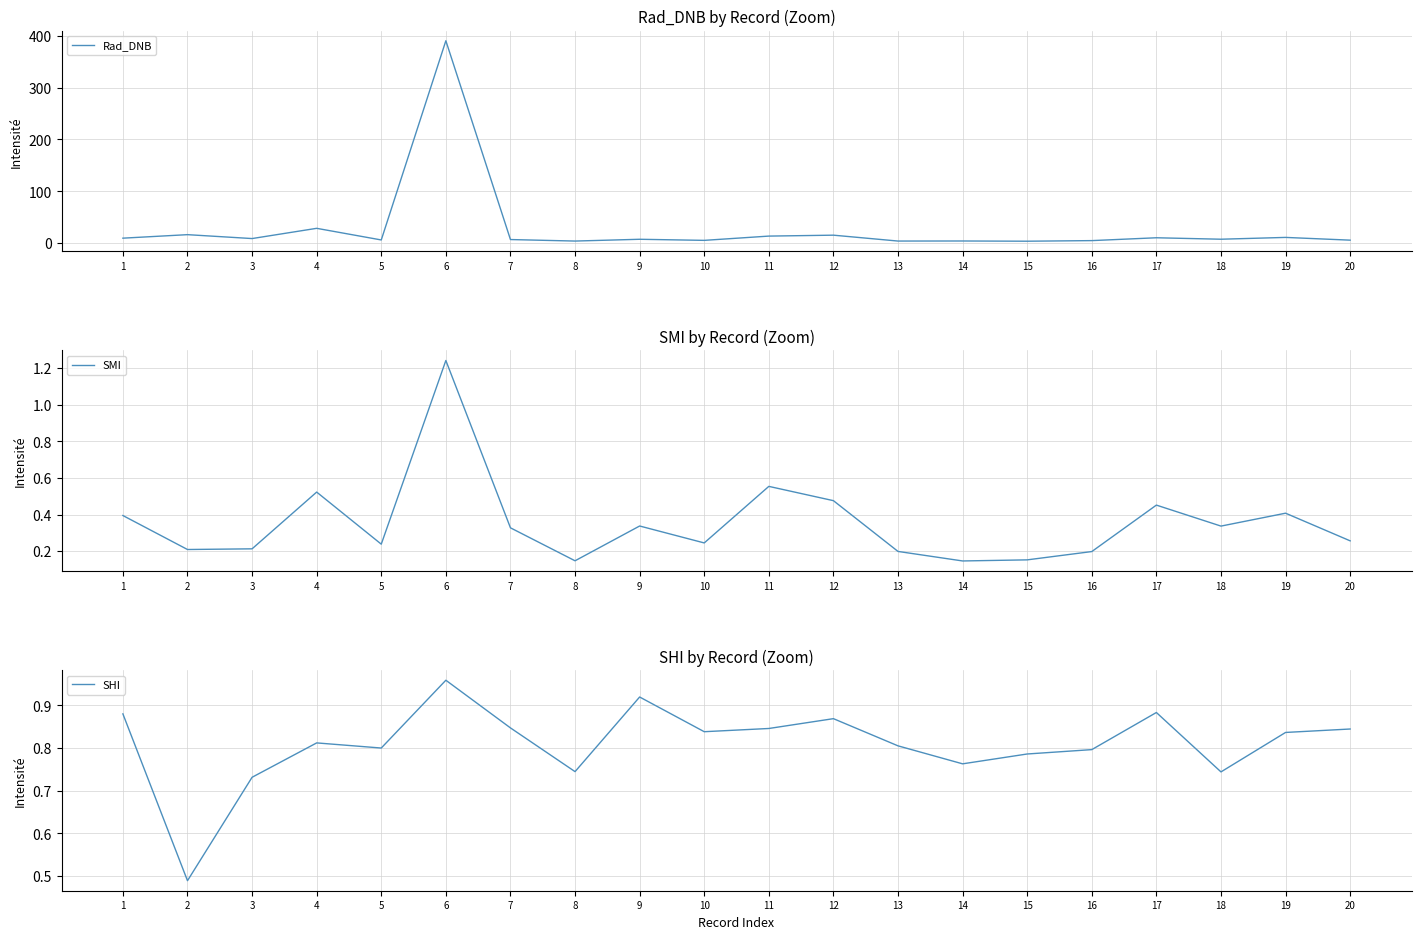

What is the value of the SMI point at the 16th from the left?

0.2